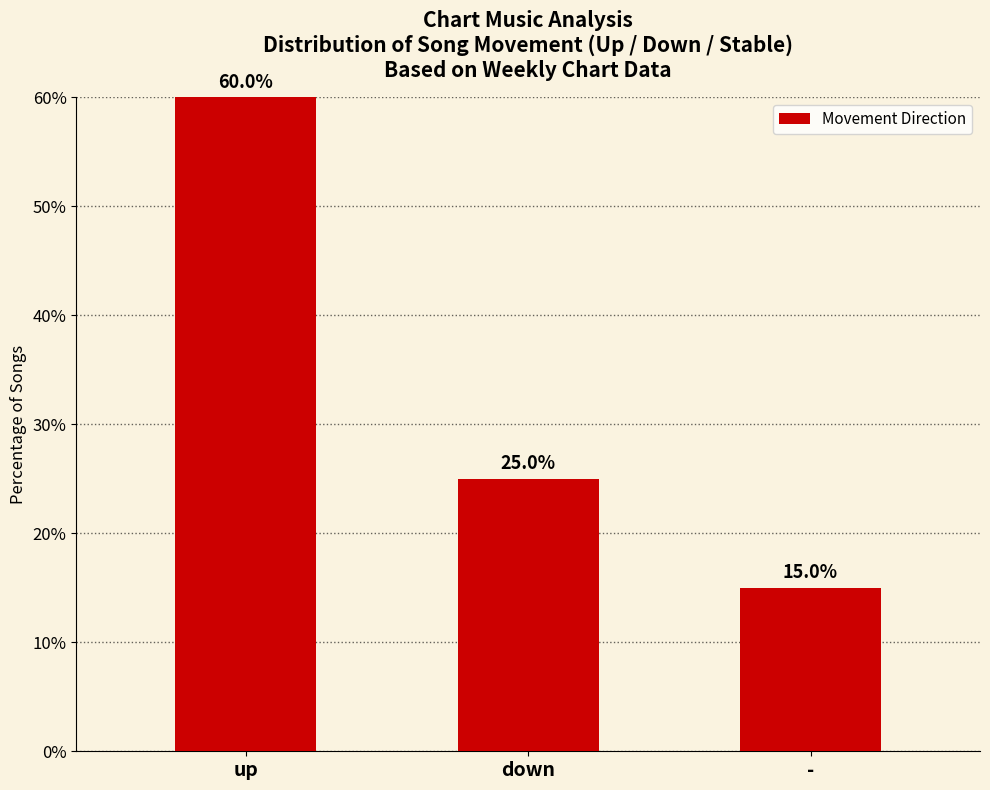

What is the difference between the maximum and minimum values?

45